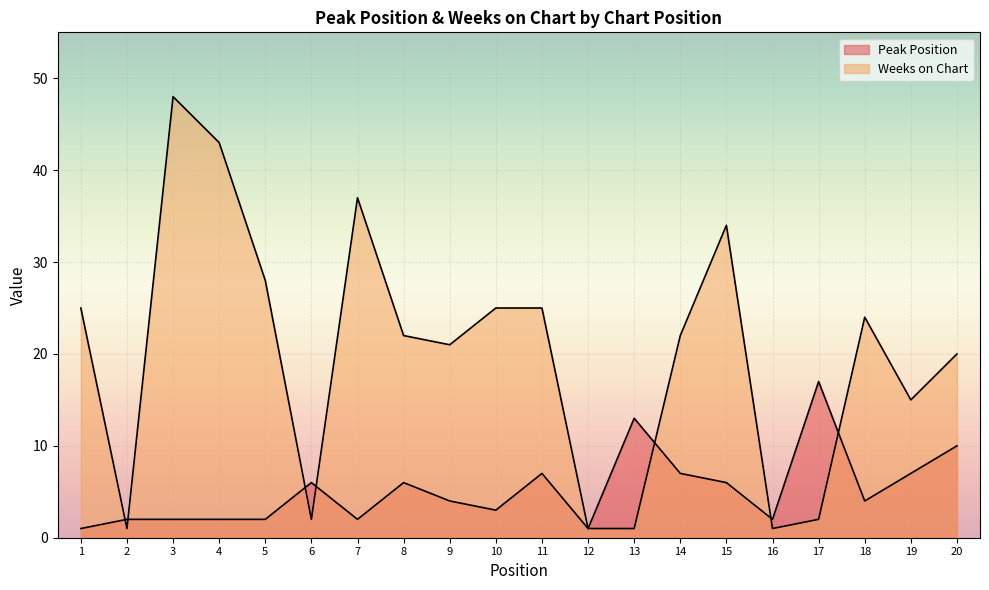

After their last crossing, which series has the higher values: Peak Position or Weeks on Chart?

Weeks on Chart